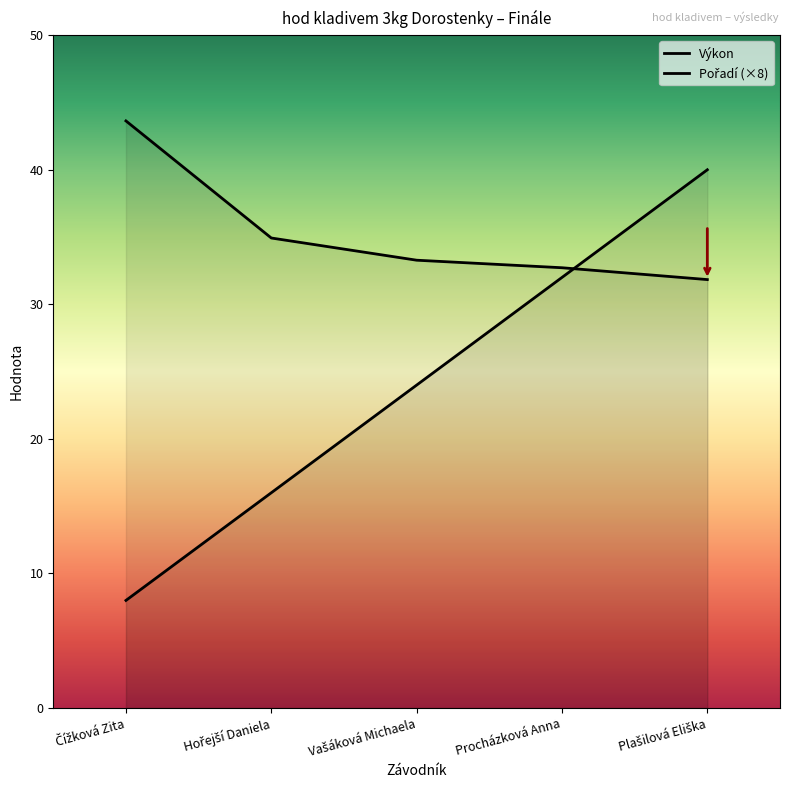

How many data points in Výkon are less than 33?

2